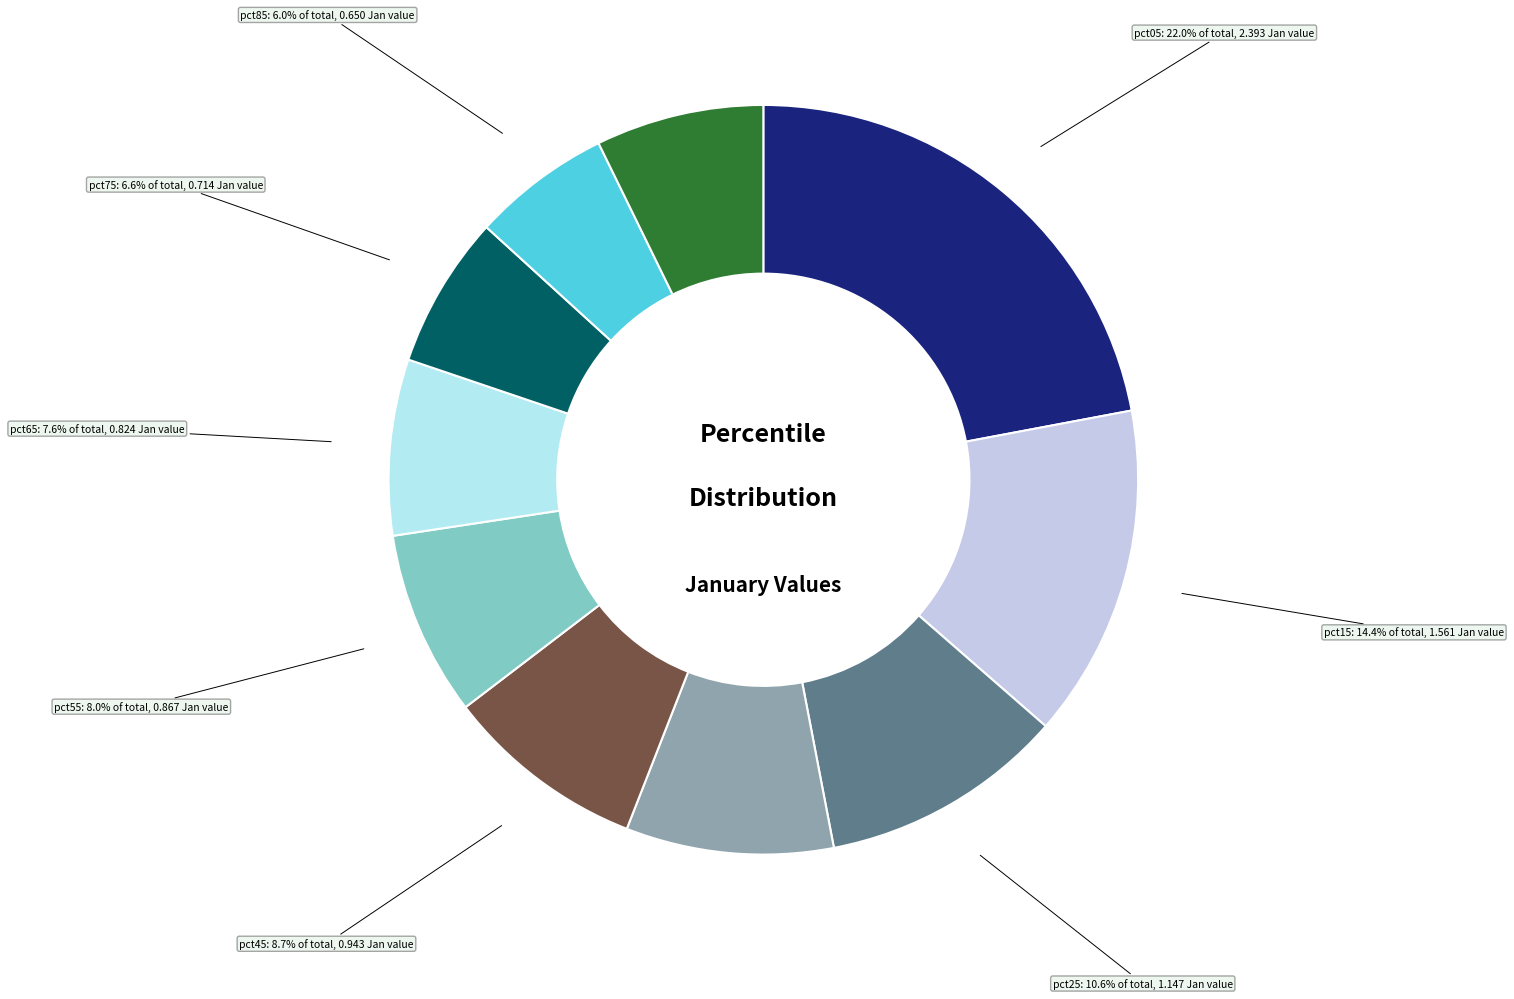

Between pct15 and pct05, which is larger?

pct05